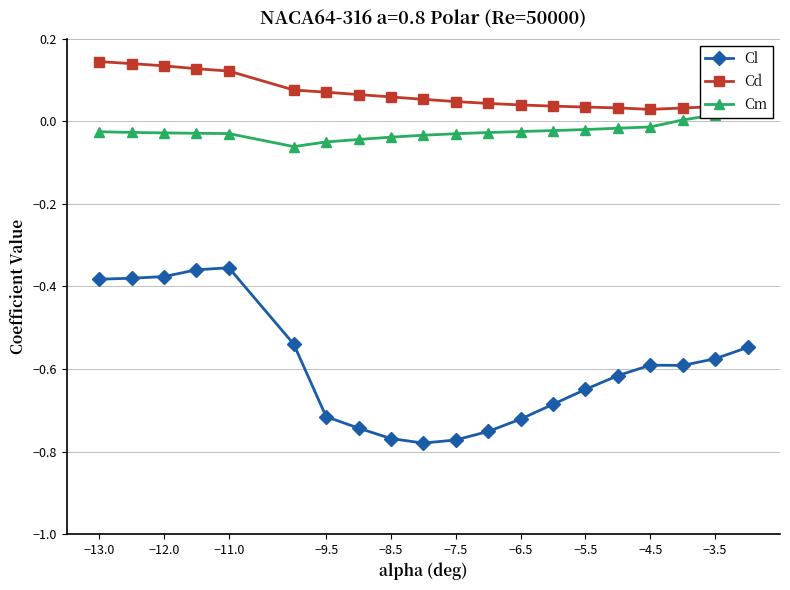

True or false: Cl and Cd cross at least once.

False